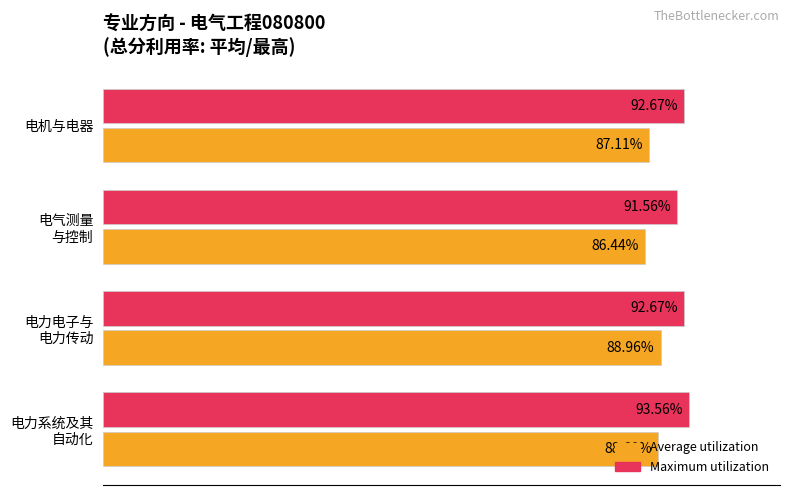

Rank the series by their average value, from highest to lowest.

Maximum utilization, Average utilization